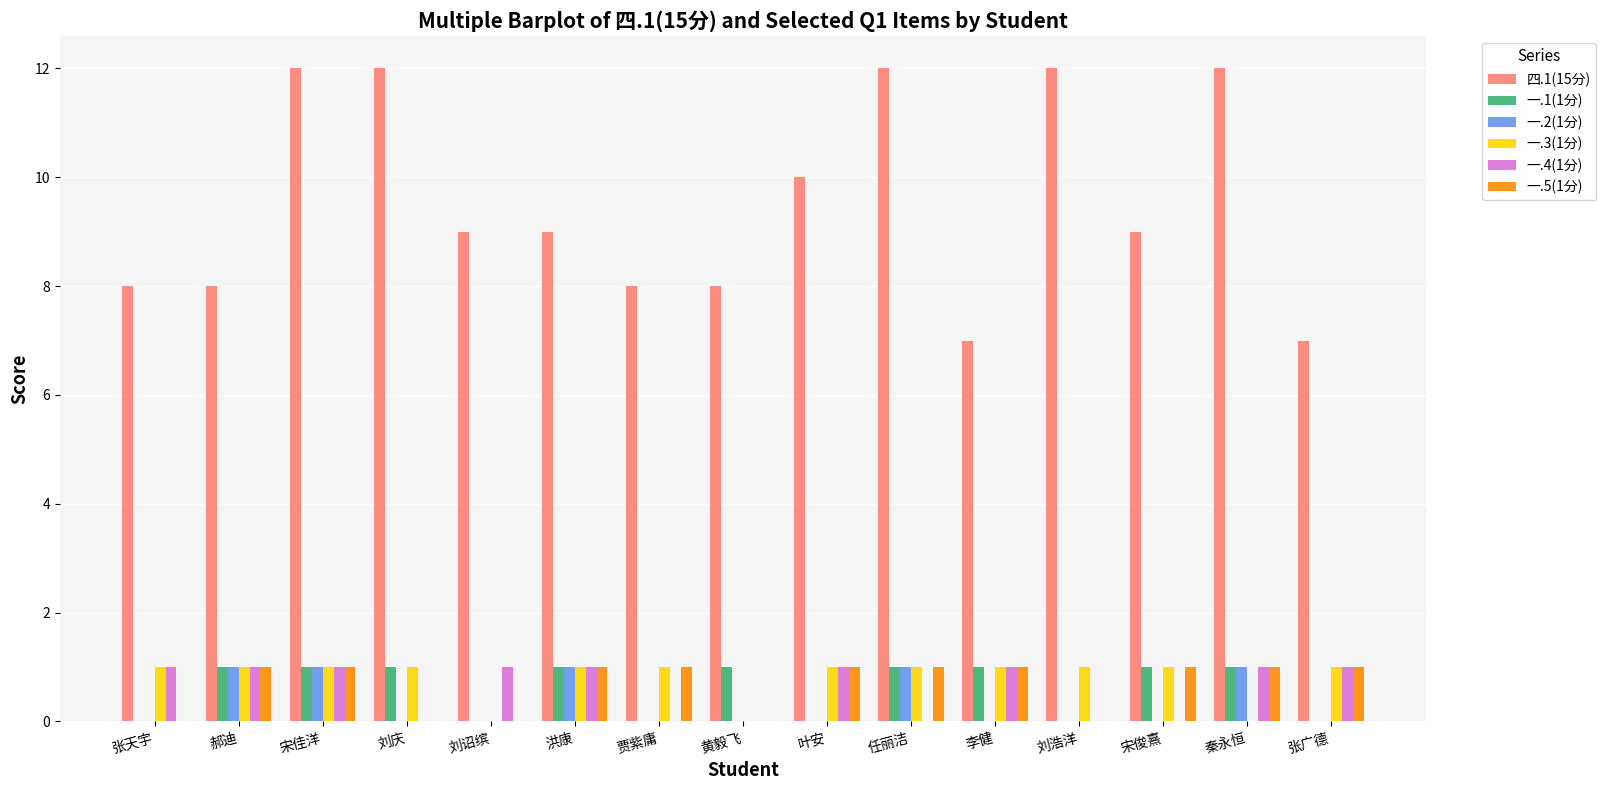

What is the greatest value displayed?

12